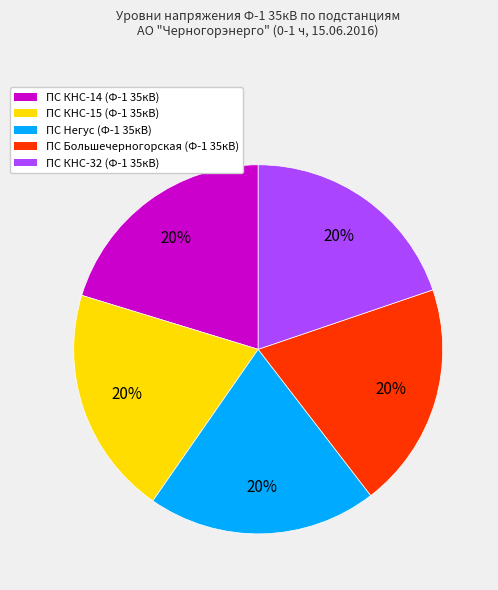

Does any single category account for the majority?

No